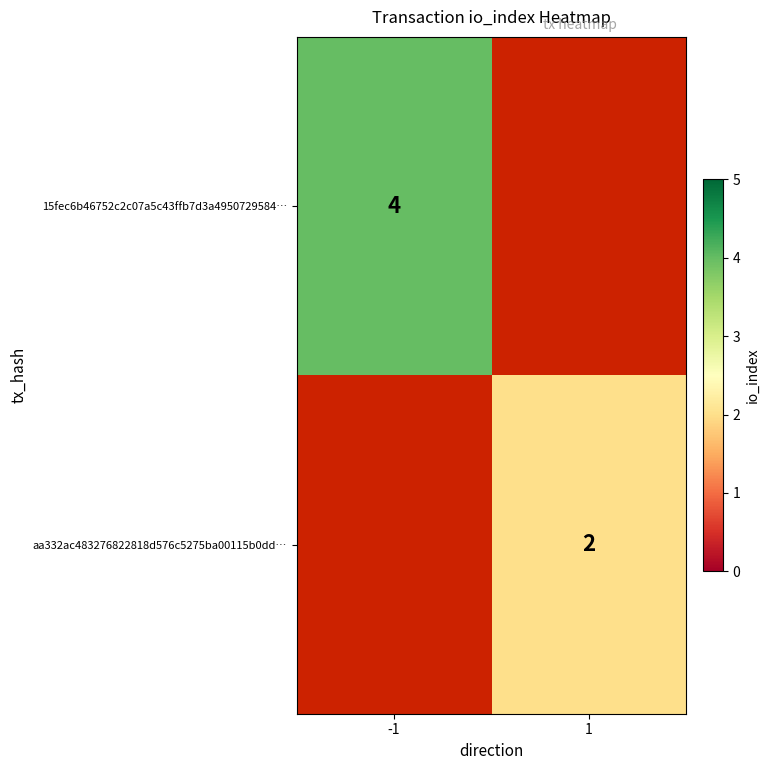

Which category has the lowest value across all series?

1